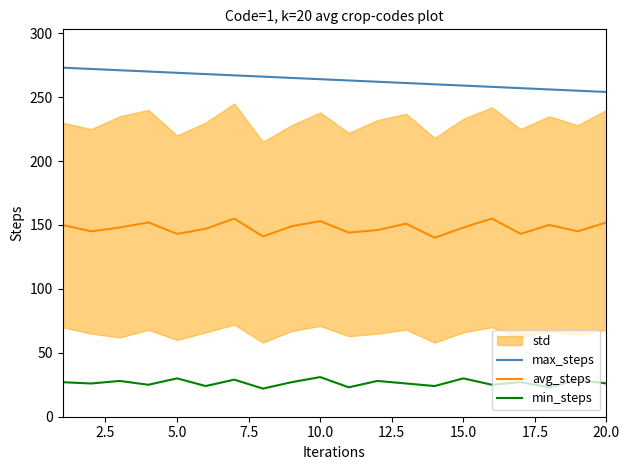

The value of avg_steps at 20.0 is 33. True or false?

False